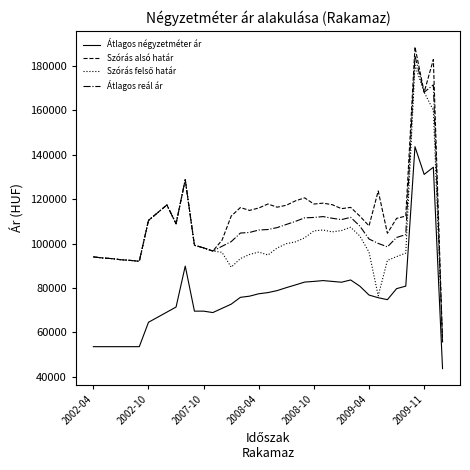

What is the maximum value shown in the chart?

188498